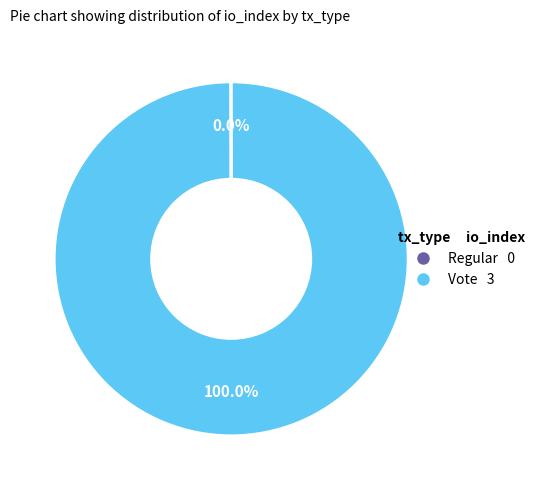

Which slice represents more than half of the pie?

Vote